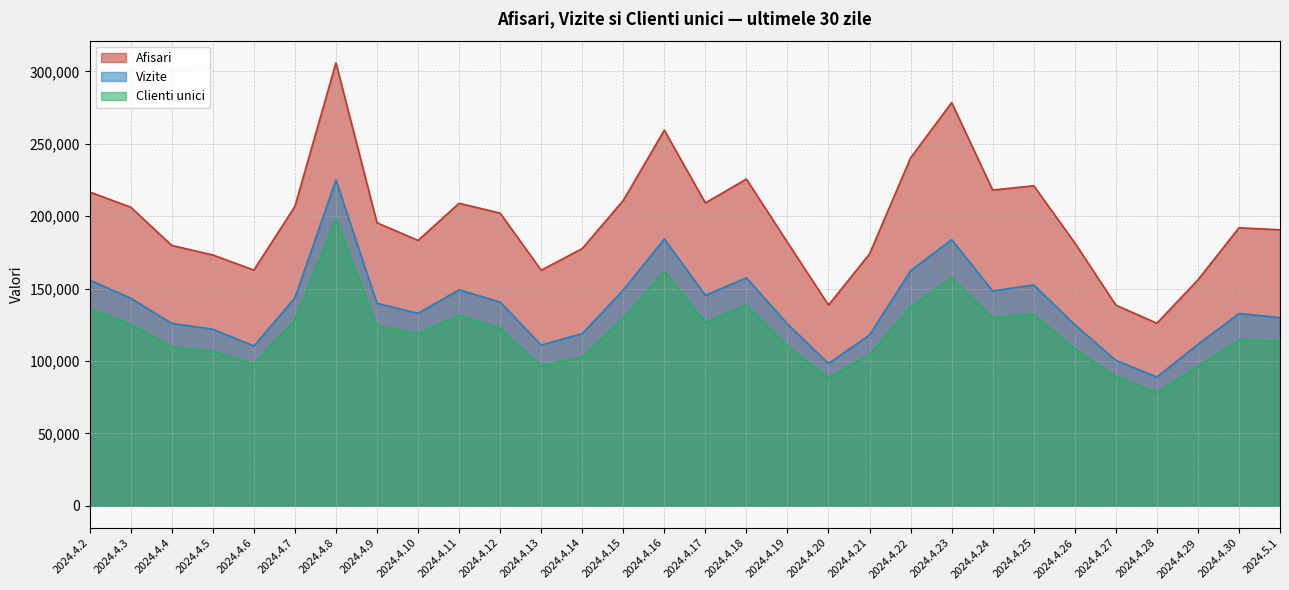

Which series has the largest total across all categories?

Afisari